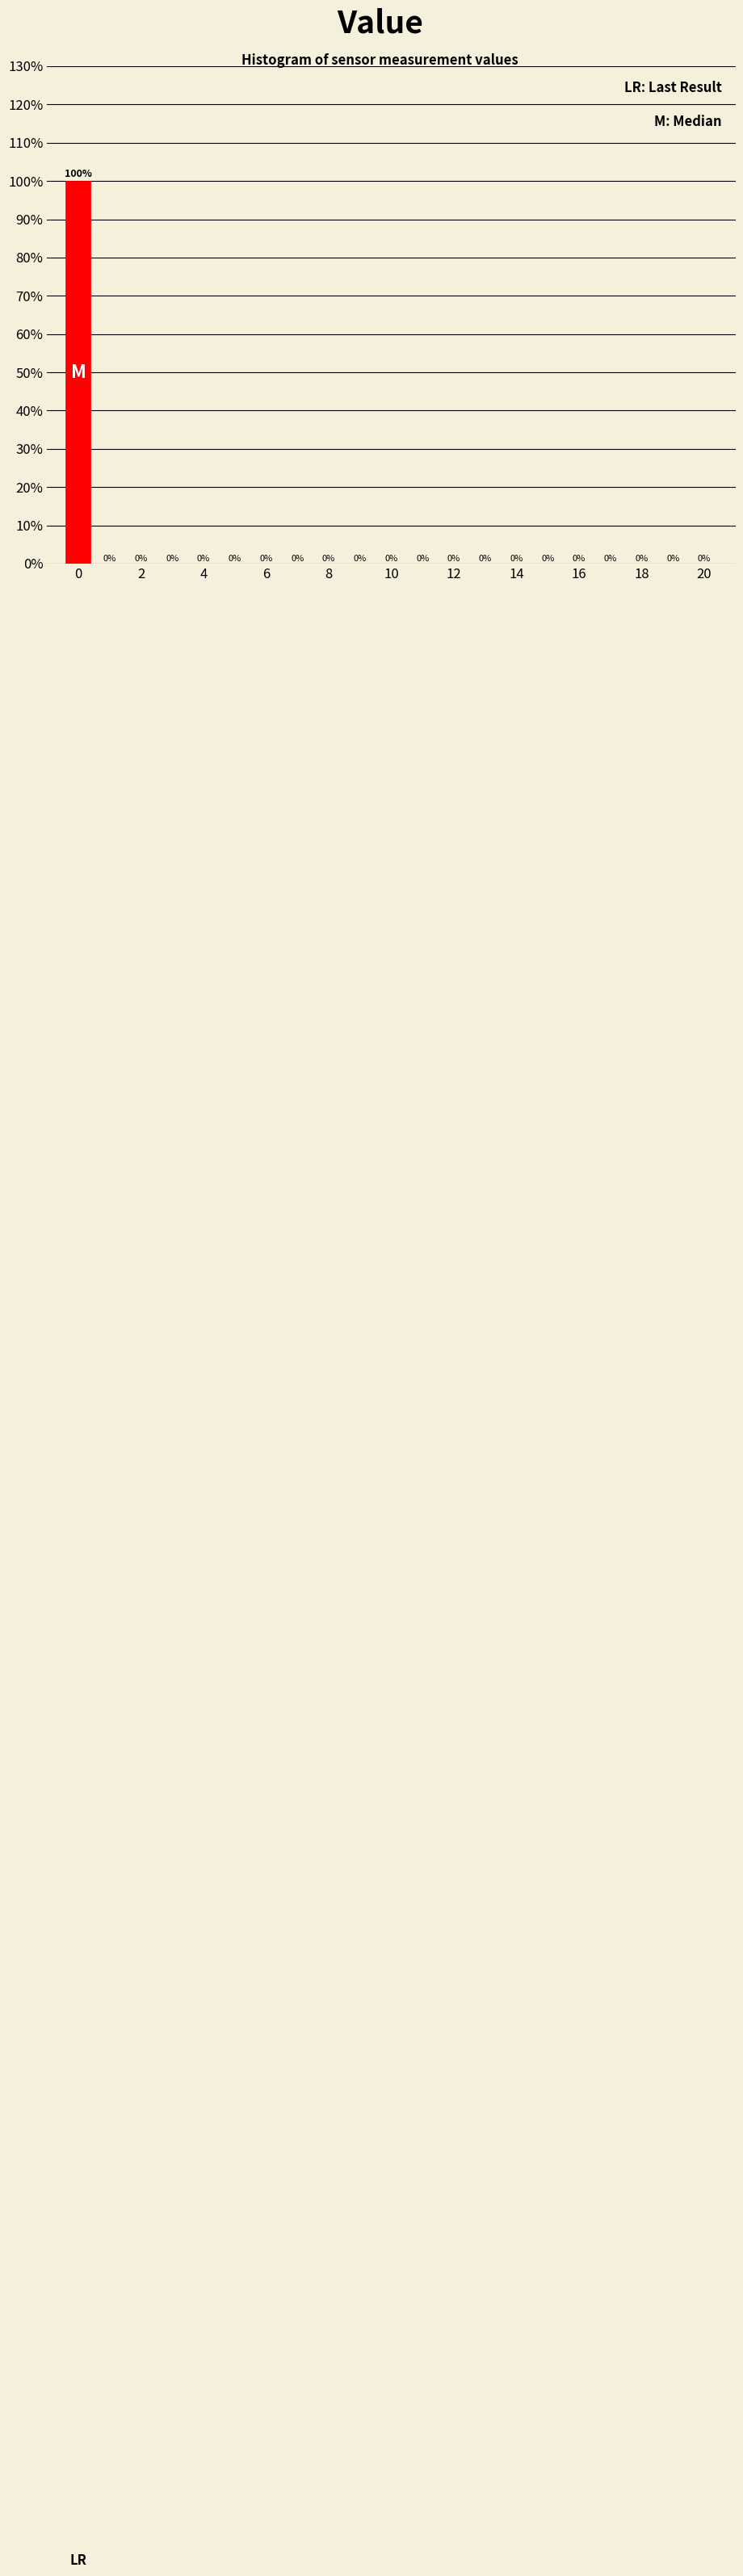

Reading left to right, transcribe this chart: for each bar, give the range it covers on the x-axis and its height. The bar edges are not printed on the chart, so give them approximately, as read against the axis.

-0.5 to 0.5: 100
0.5 to 1.5: 0
1.5 to 2.5: 0
2.5 to 3.5: 0
3.5 to 4.5: 0
4.5 to 5.5: 0
5.5 to 6.5: 0
6.5 to 7.5: 0
7.5 to 8.5: 0
8.5 to 9.5: 0
9.5 to 10.5: 0
10.5 to 11.5: 0
11.5 to 12.5: 0
12.5 to 13.5: 0
13.5 to 14.5: 0
14.5 to 15.5: 0
15.5 to 16.5: 0
16.5 to 17.5: 0
17.5 to 18.5: 0
18.5 to 19.5: 0
19.5 to 20.5: 0